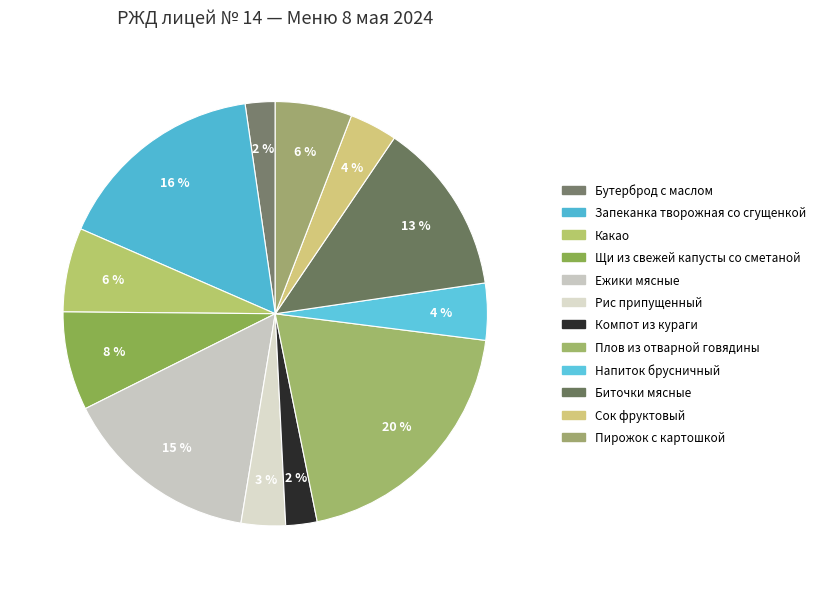

Does Сок фруктовый represent more than half of the total?

No